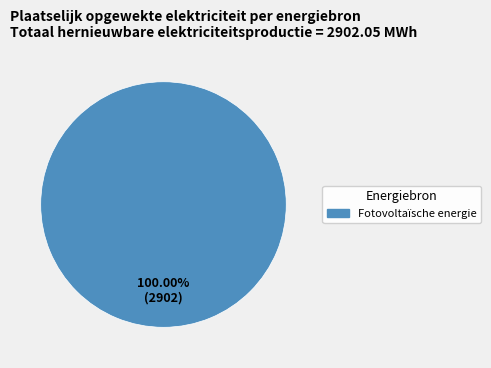

Does any single category account for the majority?

Yes